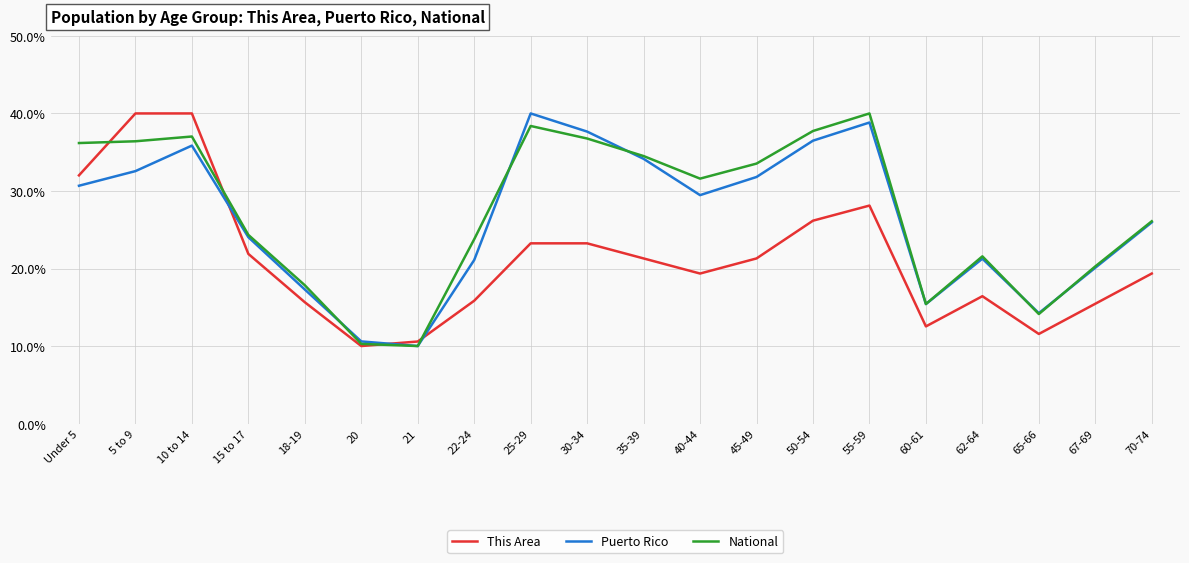

Which series changed the most between 15 to 17 and 65-66?

This Area